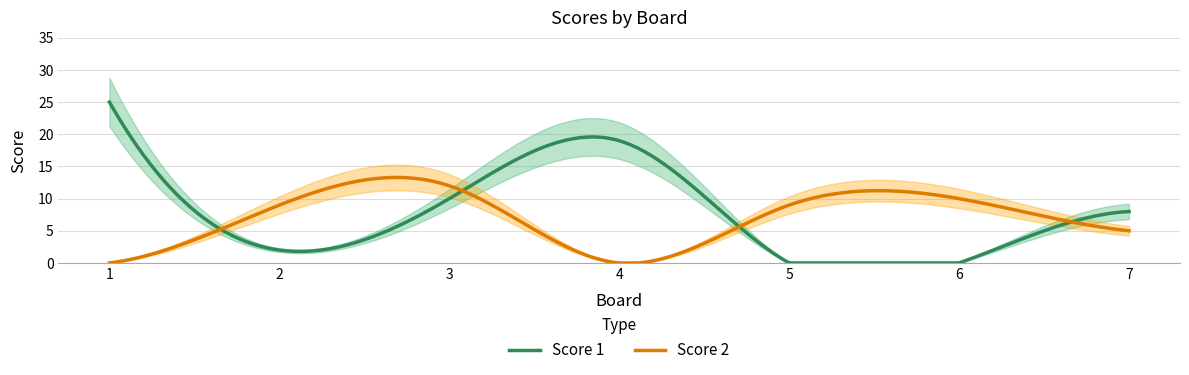

The value of Score 2 at 2 is 12. True or false?

False